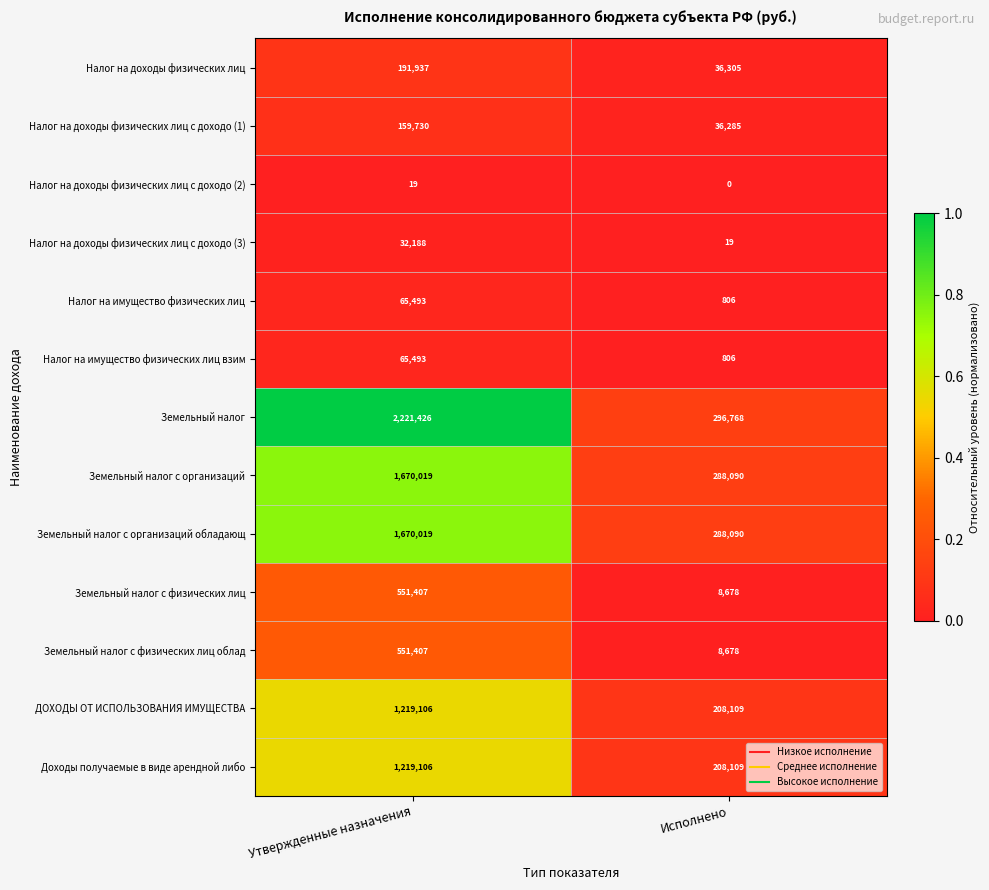

Reading left to right, what are all the values shown in this chart?

Налог на доходы физических лиц: Утвержденные назначения=191937	Исполнено=36305
Налог на доходы физических лиц с доходо (1): Утвержденные назначения=159730	Исполнено=36285
Налог на доходы физических лиц с доходо (2): Утвержденные назначения=19	Исполнено=0
Налог на доходы физических лиц с доходо (3): Утвержденные назначения=32188	Исполнено=19
Налог на имущество физических лиц: Утвержденные назначения=65493	Исполнено=806
Налог на имущество физических лиц взим: Утвержденные назначения=65493	Исполнено=806
Земельный налог: Утвержденные назначения=2221426	Исполнено=296768
Земельный налог с организаций: Утвержденные назначения=1670019	Исполнено=288090
Земельный налог с организаций обладающ: Утвержденные назначения=1670019	Исполнено=288090
Земельный налог с физических лиц: Утвержденные назначения=551407	Исполнено=8678
Земельный налог с физических лиц облад: Утвержденные назначения=551407	Исполнено=8678
ДОХОДЫ ОТ ИСПОЛЬЗОВАНИЯ ИМУЩЕСТВА: Утвержденные назначения=1219106	Исполнено=208109
Доходы получаемые в виде арендной либо: Утвержденные назначения=1219106	Исполнено=208109